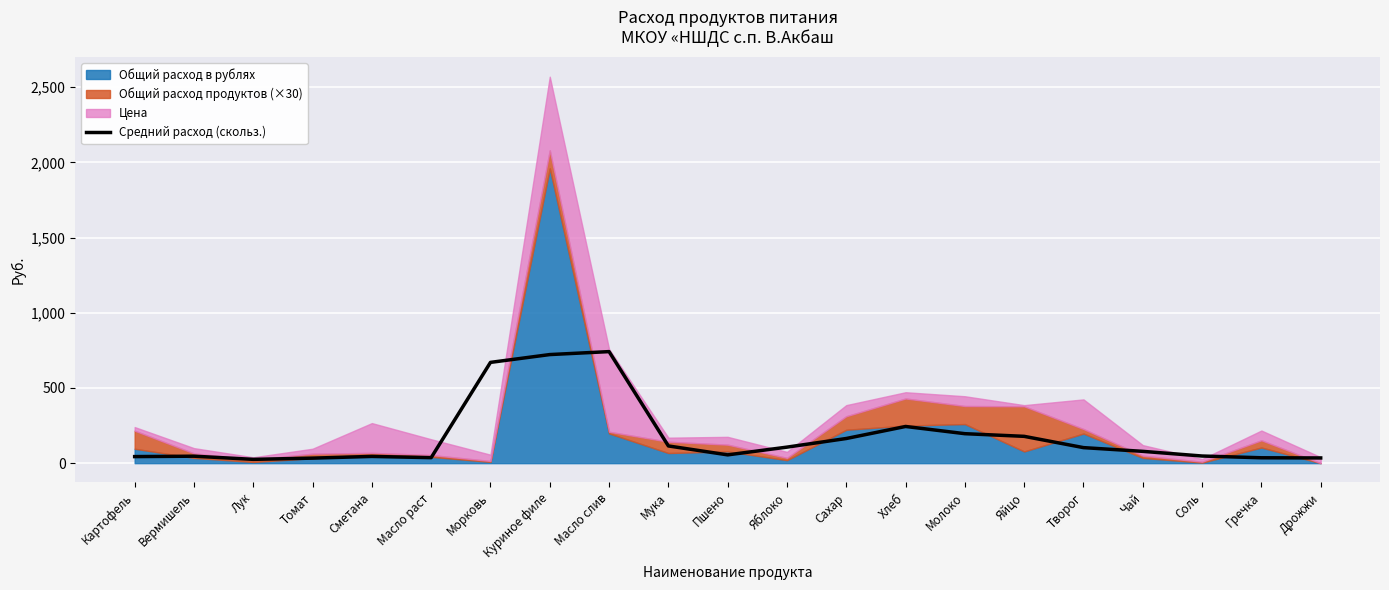

The chart shows a value of 114.5 at Мука. True or false?

True